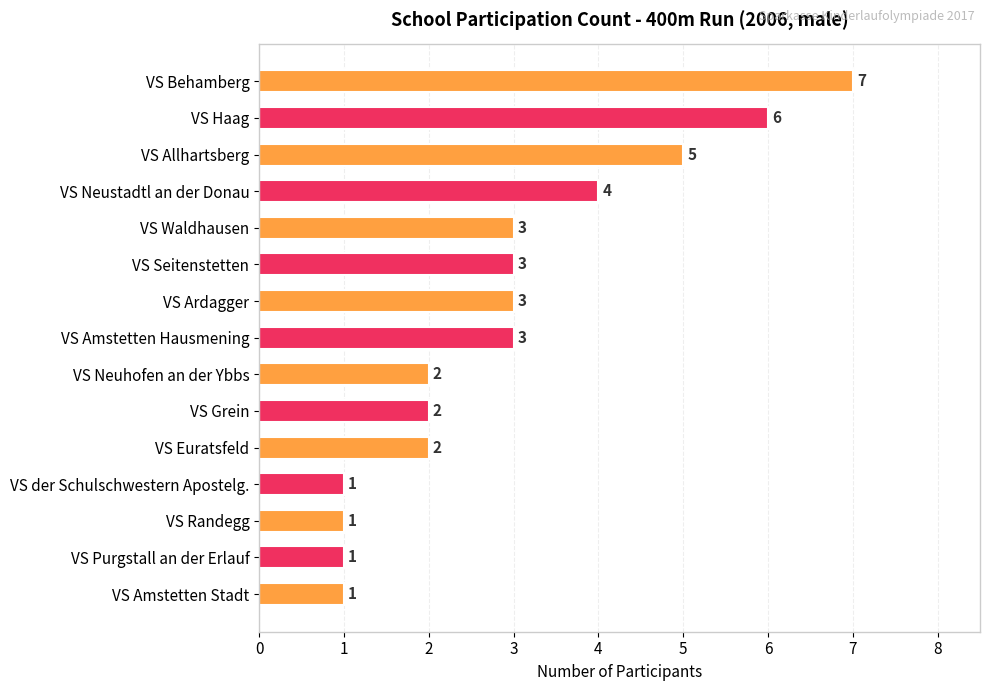

Which category has the highest value across all series?

VS Behamberg